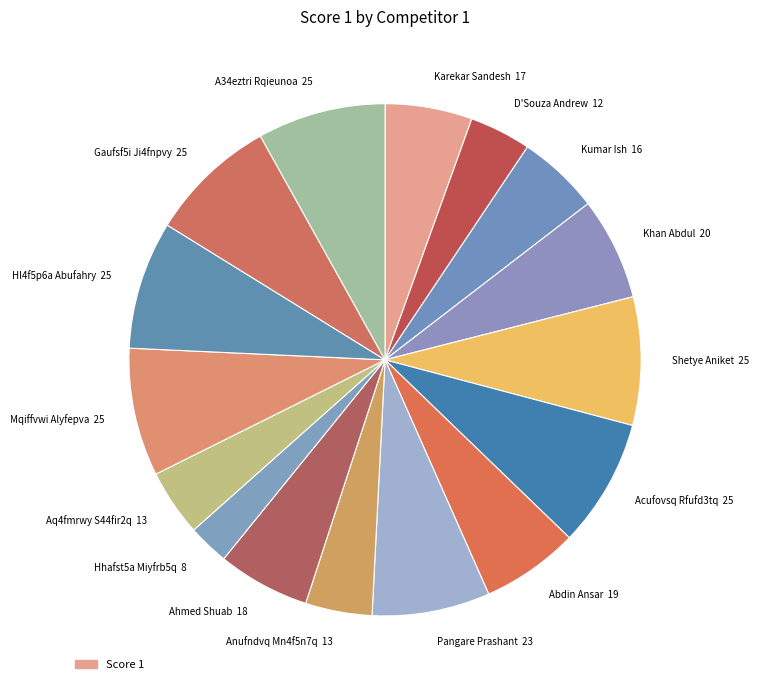

Is it true that Acufovsq Rfufd3tq is 8% of the pie?

True